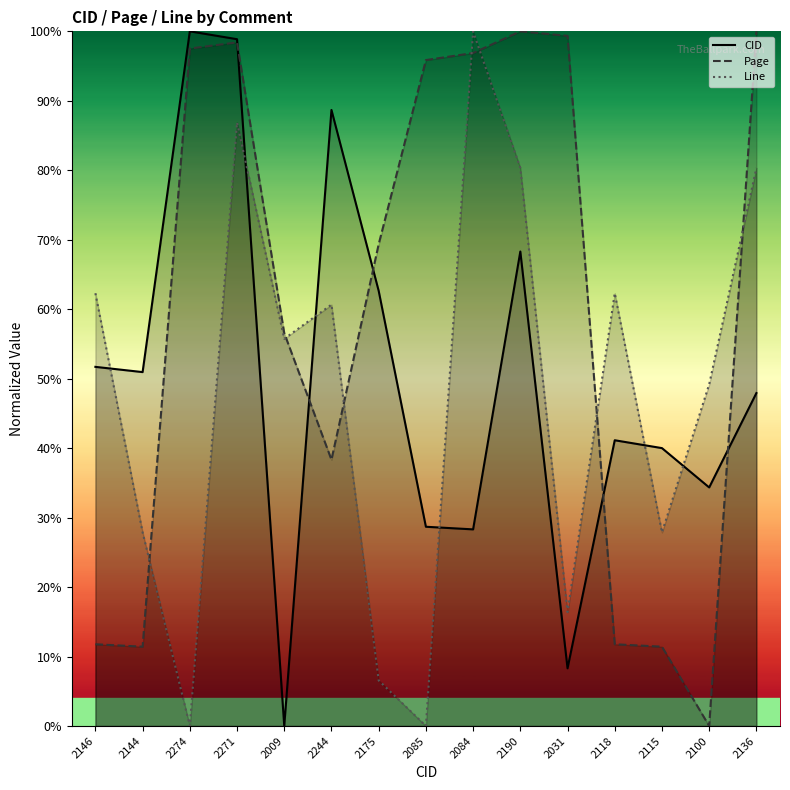

Where is Line nearest to the value 50?

2100